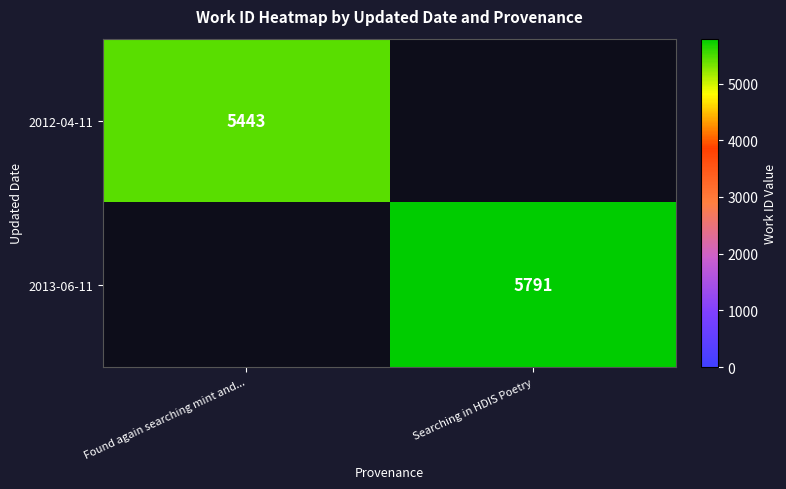

Is it true that 2013-06-11 equals 5791 at Searching in HDIS Poetry?

True